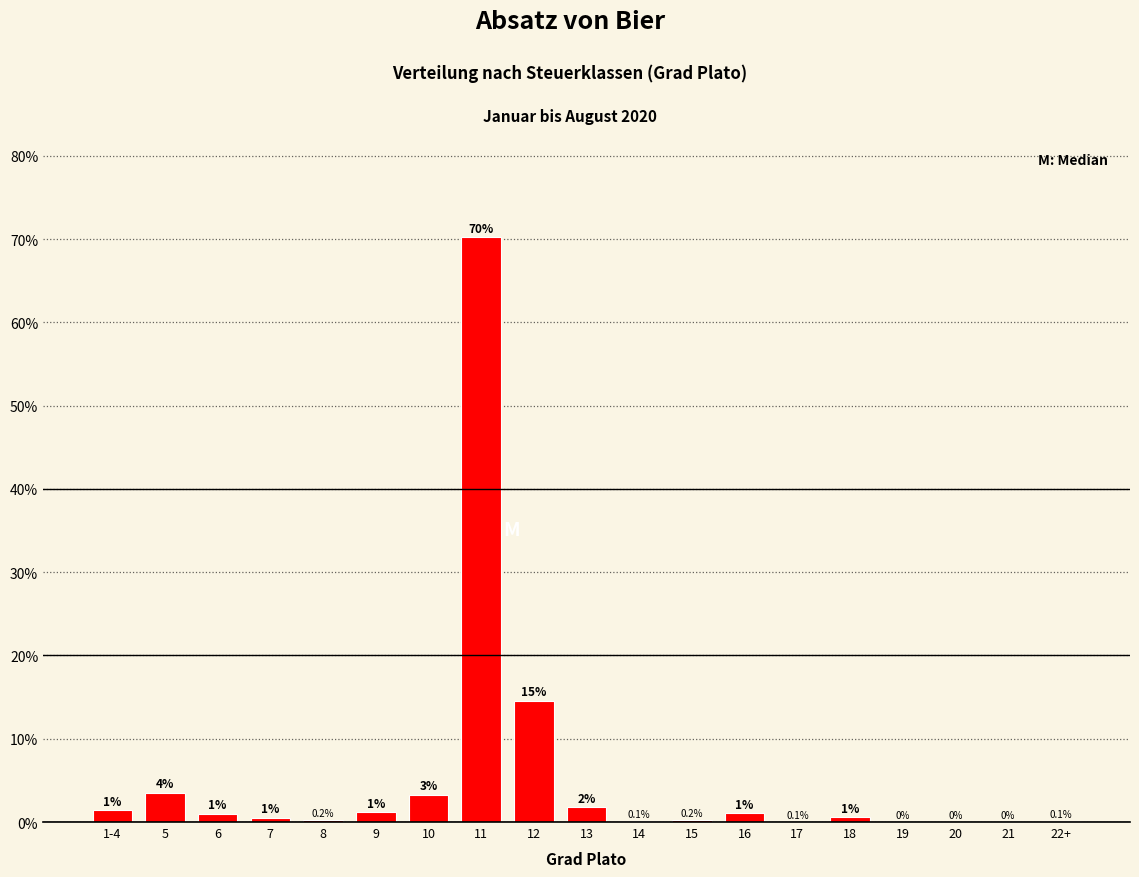

At which label is the value closest to 35?

12